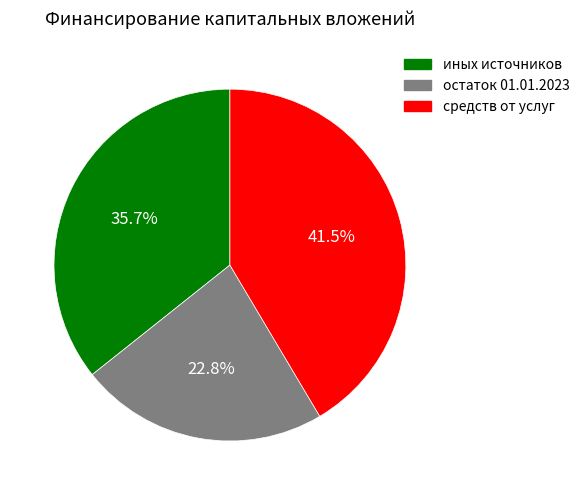

Approximately how many times larger is the value at средств от услуг compared to иных источников?

1.2